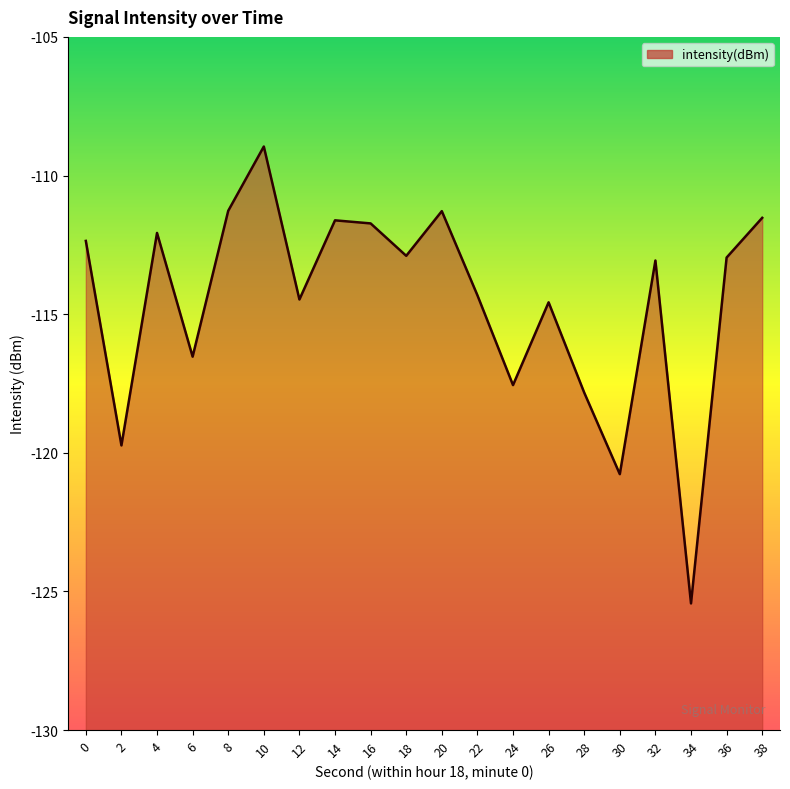

What is the value of the 10th point from the left?

-112.9